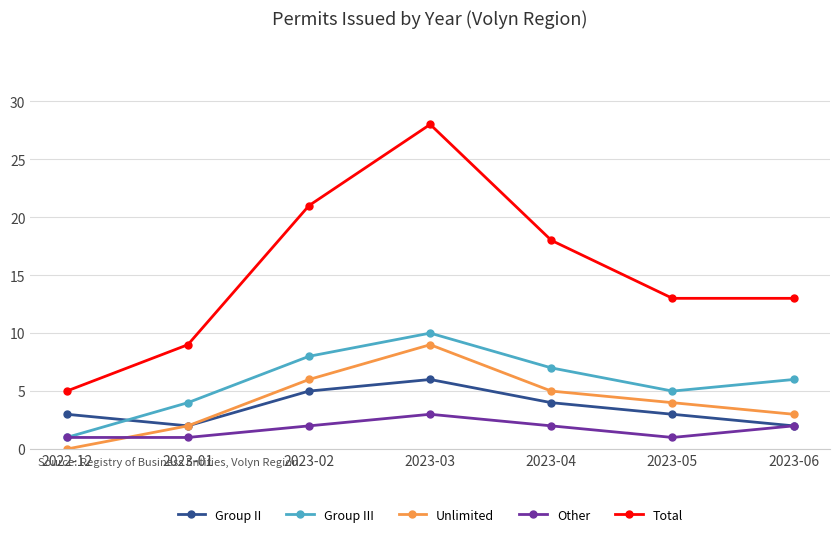

What is the value of the Total point at the 3rd from the left?

21